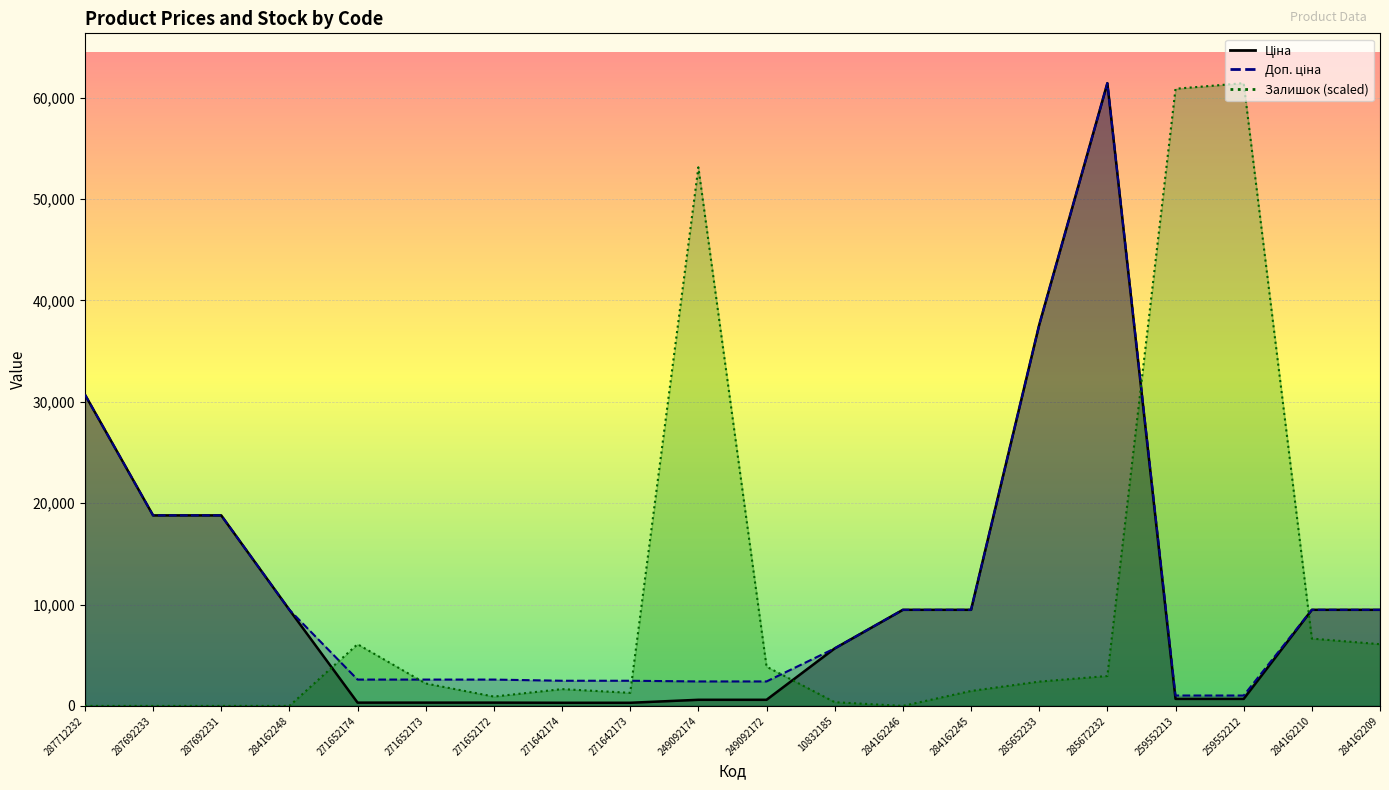

Rank the series at 284162248 from highest to lowest value.

Ціна, Доп. ціна, Залишок